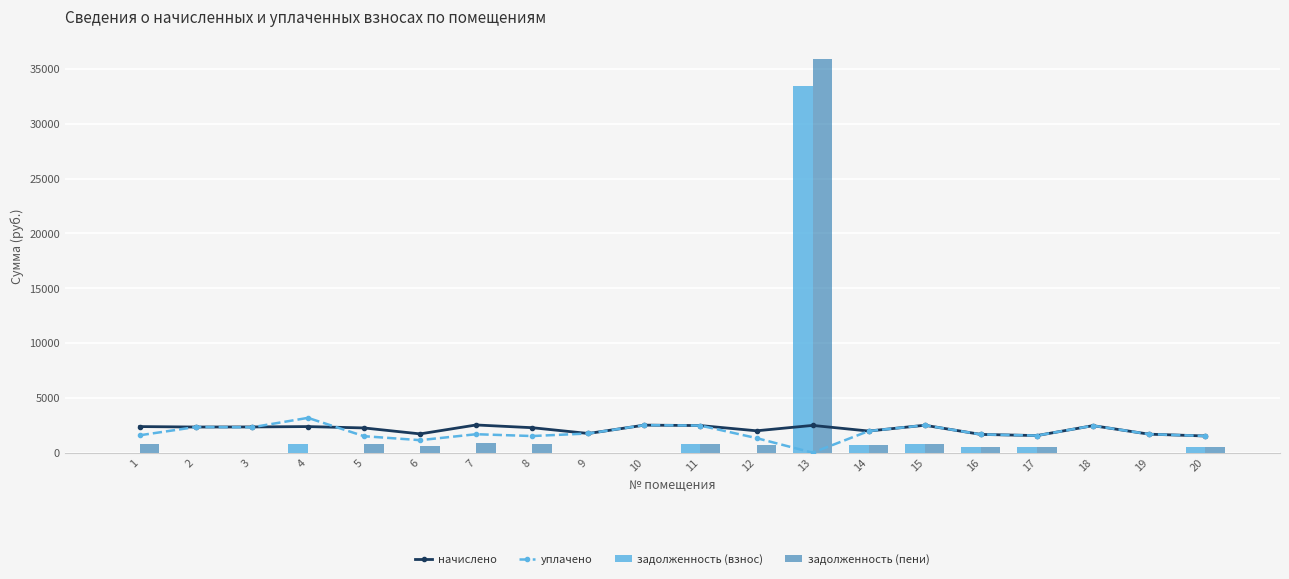

True or false: уплачено has a value of 411.2 at 17.

False